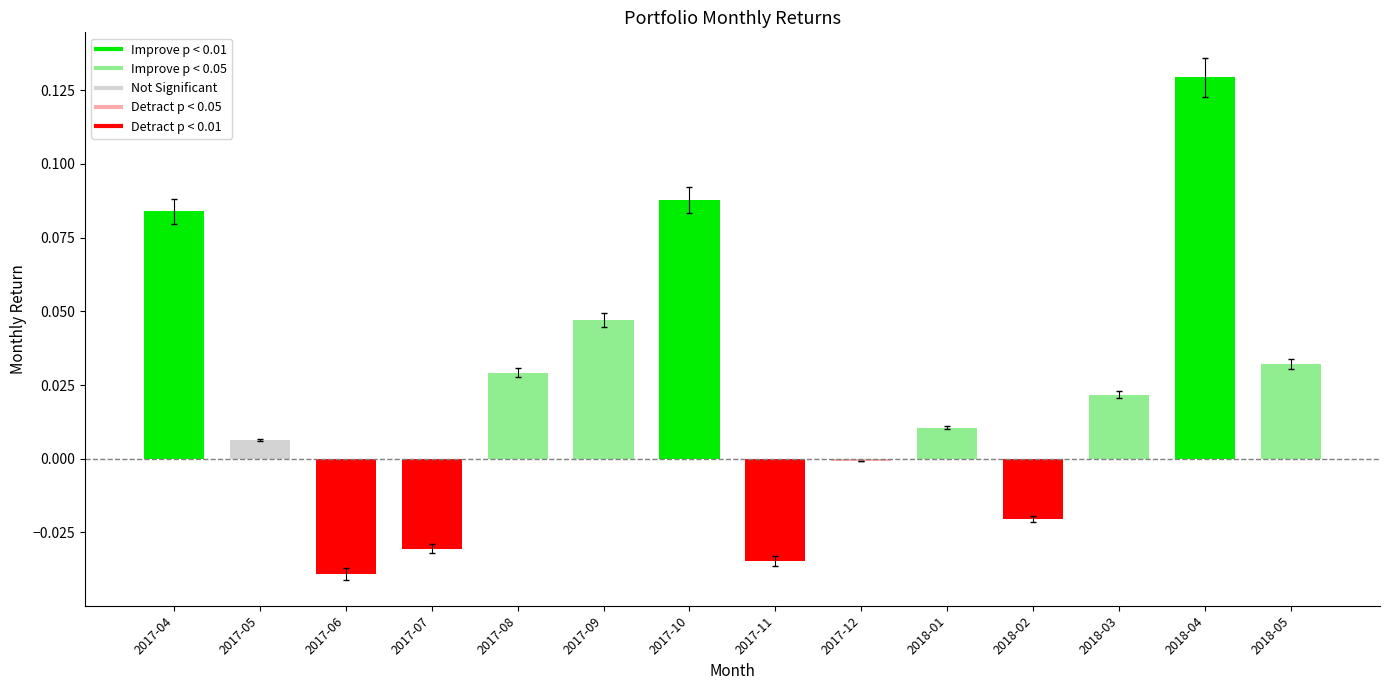

How many data points does each series have?

14